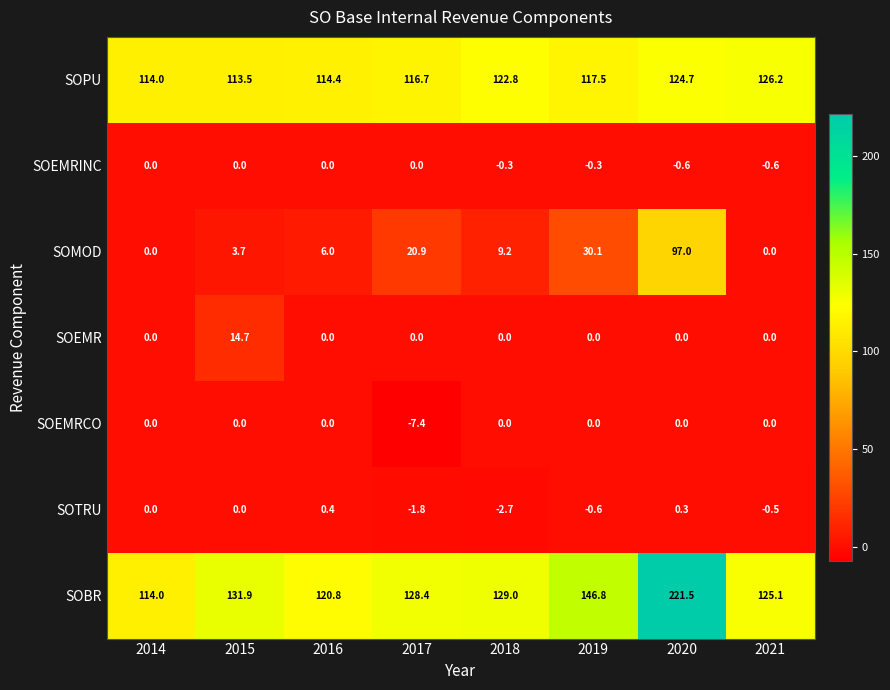

At which label is SOMOD closest to 48?

2019